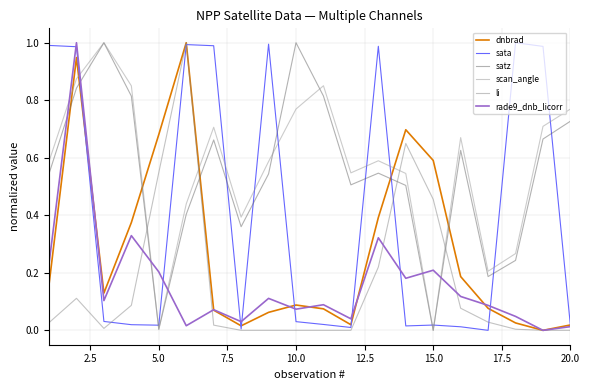

What are all the series names shown in the legend?

dnbrad, sata, satz, scan_angle, li, rade9_dnb_licorr